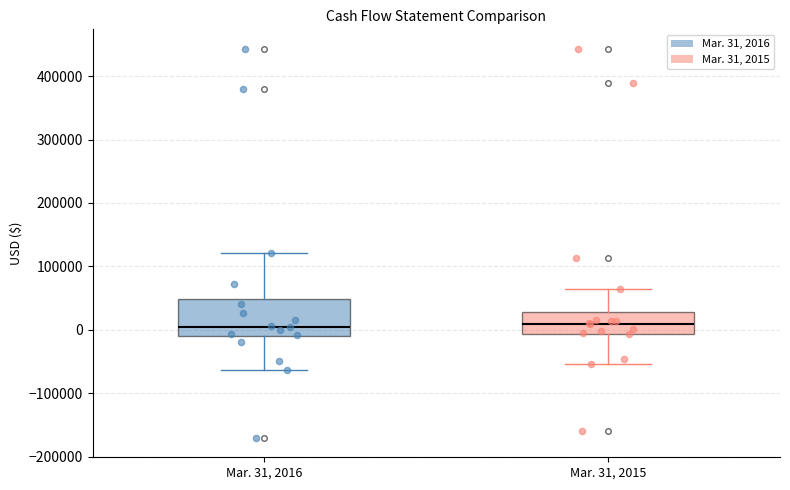

Reading left to right, transcribe this box plot: for each box, give where its median line is, the range the box spans, and where its two whiskers end, as read against the y-axis. The values are not printed on the chart, so give them approximately, as read against the axis.

Mar. 31, 2016: median 10000, box -10000 to 50000, whiskers -60000 to 120000
Mar. 31, 2015: median 10000, box -10000 to 30000, whiskers -50000 to 70000